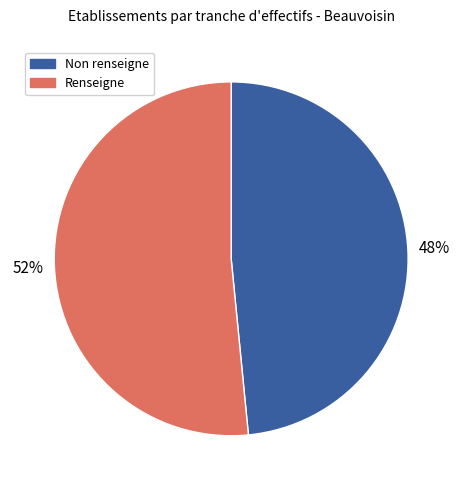

Is it true that Non renseigne is 59% of the pie?

False